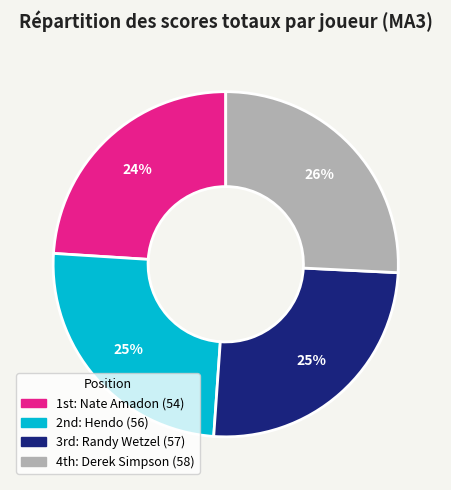

To the nearest percent, what is the difference between the largest and smallest slice percentages?

2%